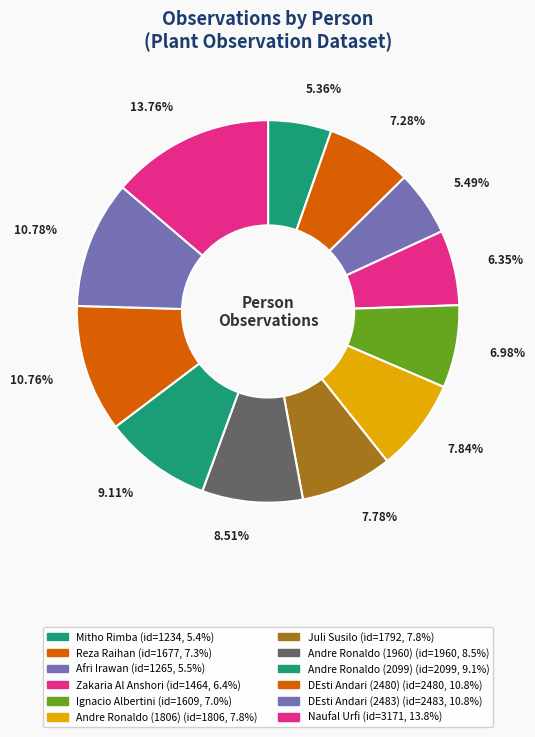

How many segments does this pie chart have?

12